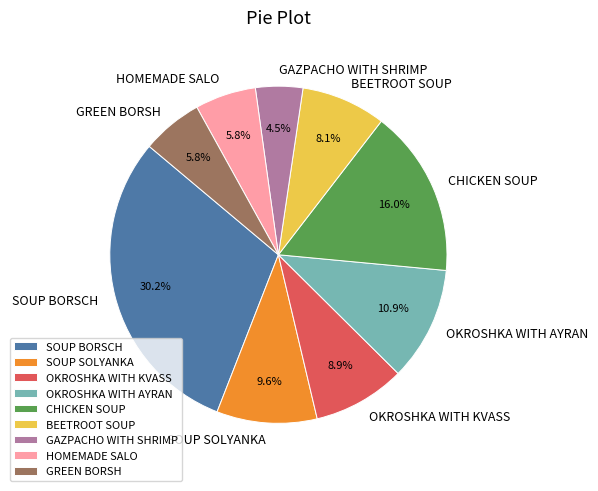

Approximately how many times larger is the value at HOMEMADE SALO compared to SOUP SOLYANKA?

0.6